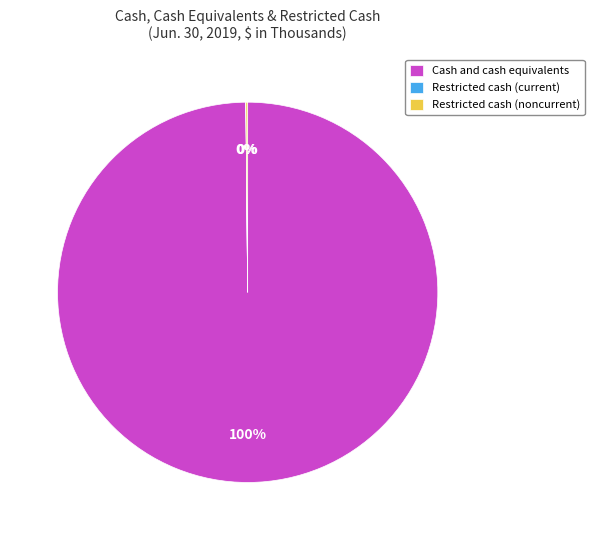

Is there any slice that represents more than half of the pie?

Yes